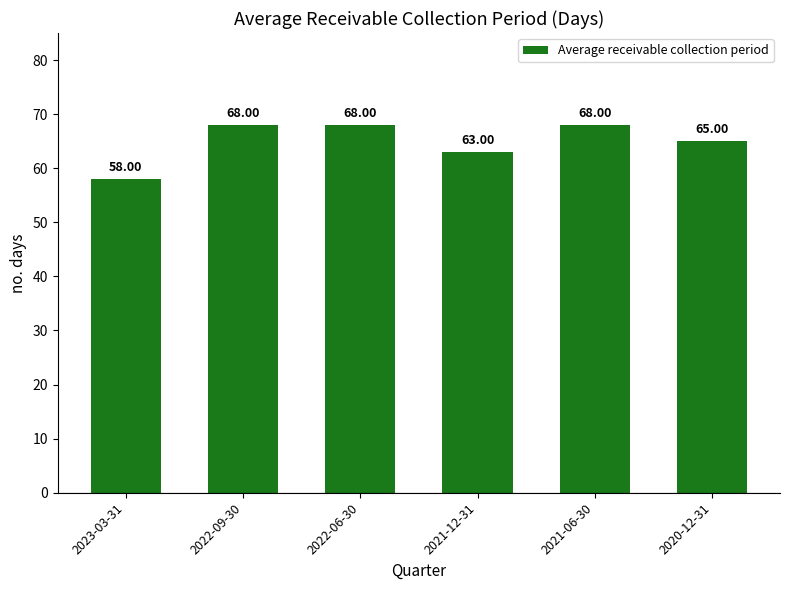

Which category has the lowest value across all series?

2023-03-31